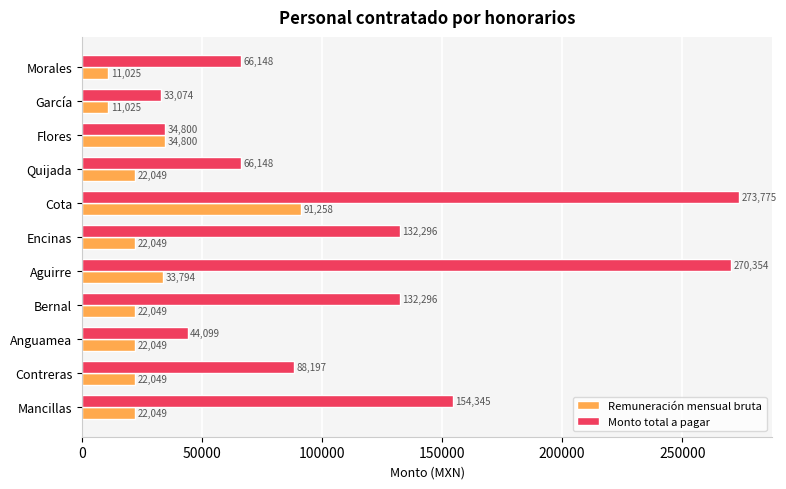

What is the difference between the Remuneración mensual bruta values at Anguamea and Aguirre?

11745.0